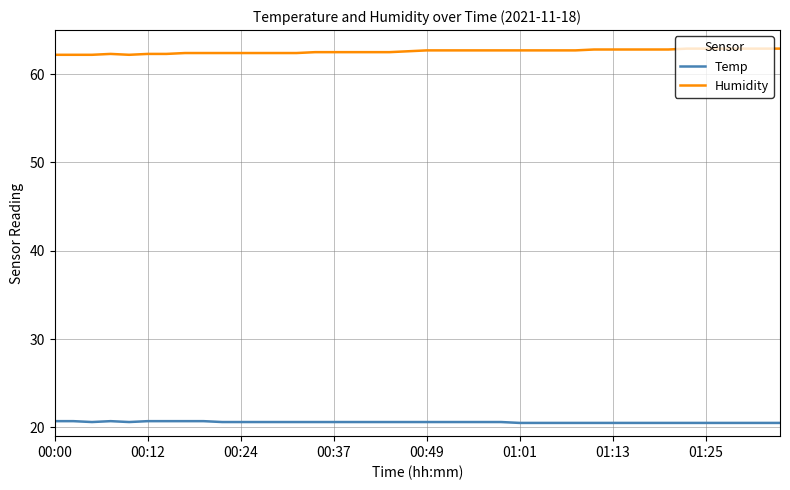

What is the highest value of the Humidity series?

62.9